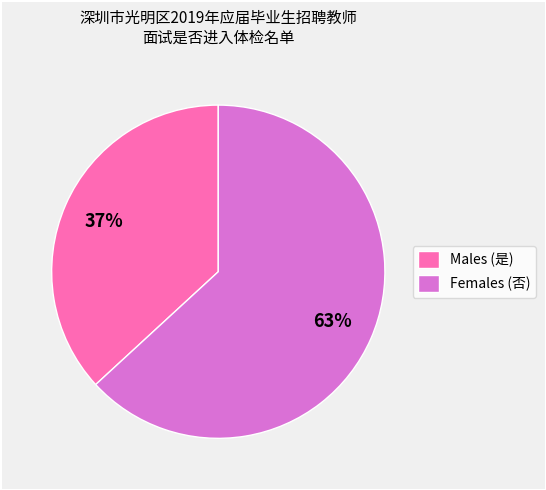

To the nearest percent, what portion does Females (否) represent?

63%